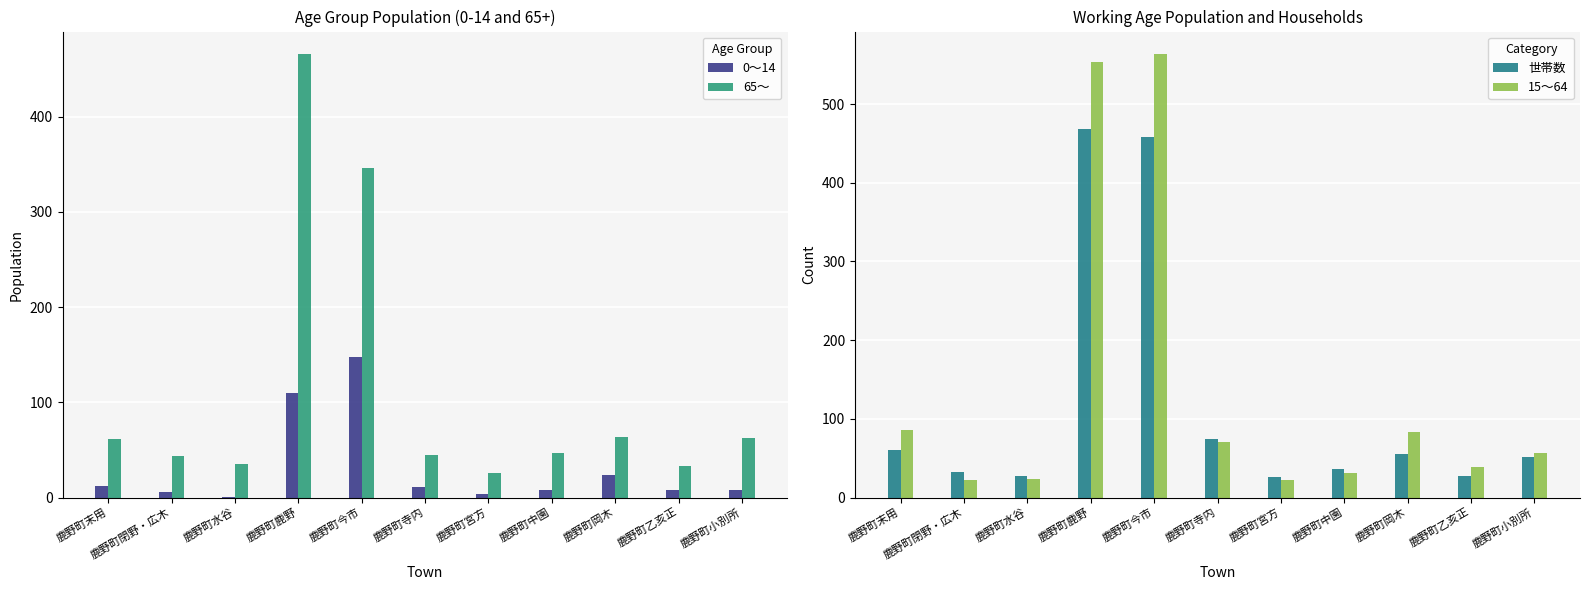

At how many categories does at least one series exceed 141?

2